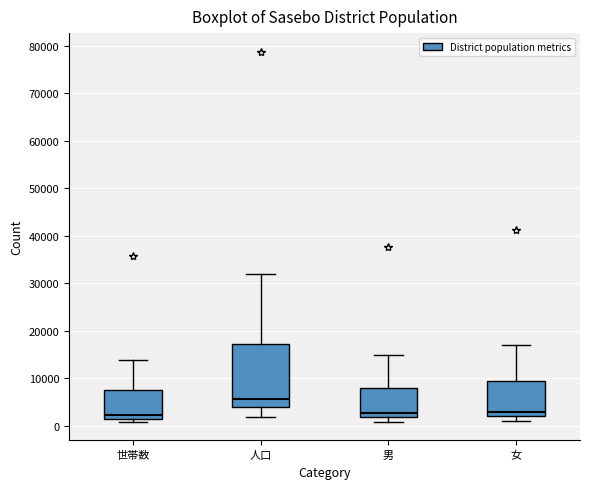

Reading left to right, transcribe this box plot: for each box, give where its median line is, the range the box spans, and where its two whiskers end, as read against the y-axis. The values are not printed on the chart, so give them approximately, as read against the axis.

世帯数: median 2000, box 1000 to 7000, whiskers 1000 (just below the box's lower edge) to 14000
人口: median 6000, box 4000 to 17000, whiskers 2000 to 32000
男: median 3000, box 2000 to 8000, whiskers 1000 to 15000
女: median 3000, box 2000 to 9000, whiskers 1000 to 17000